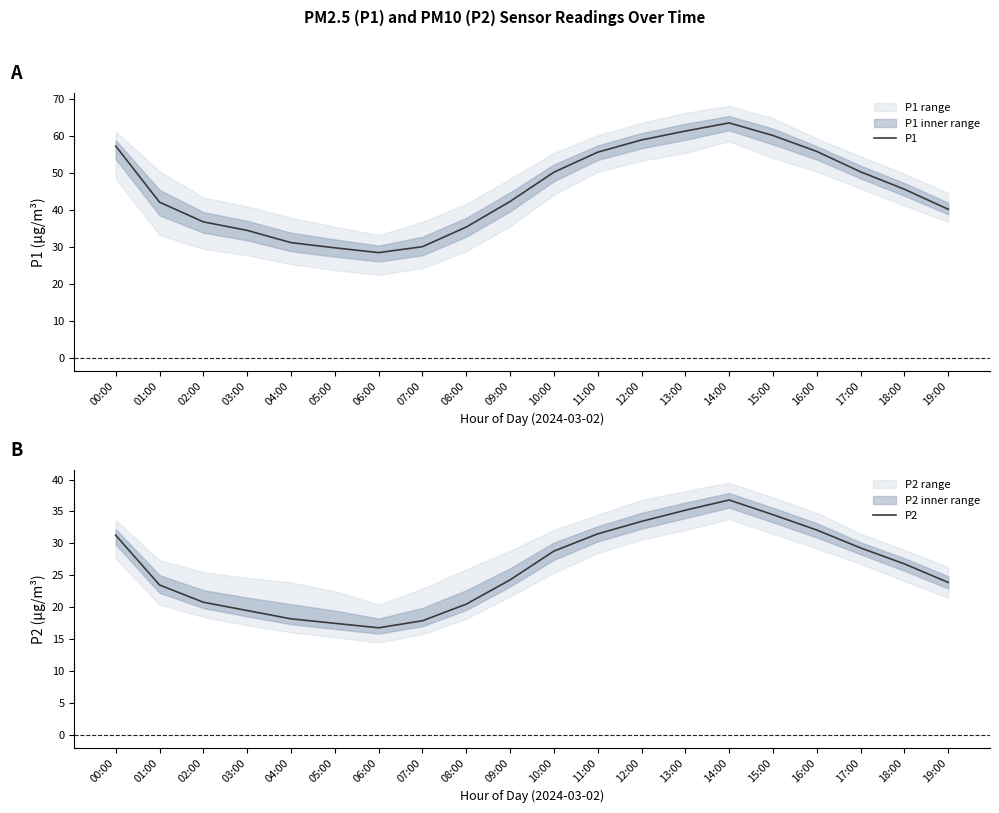

True or false: P2 and P1 intersect in this chart.

False